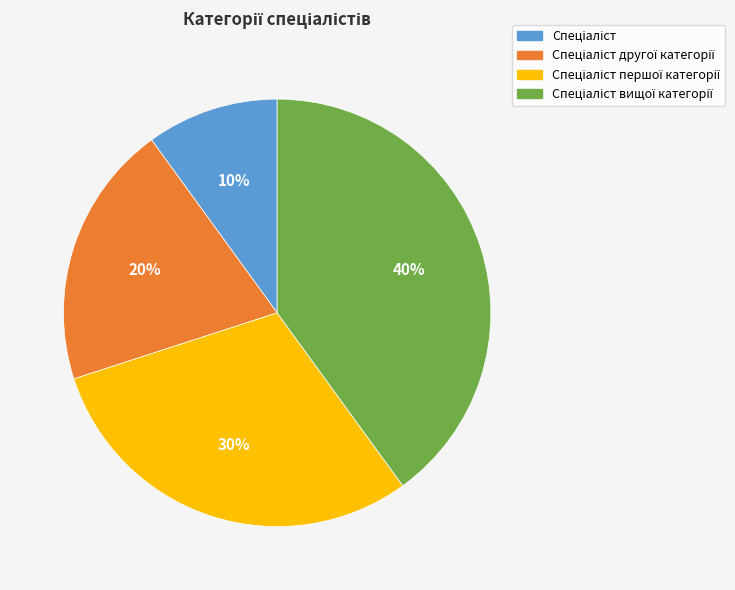

Does any single category account for the majority?

No